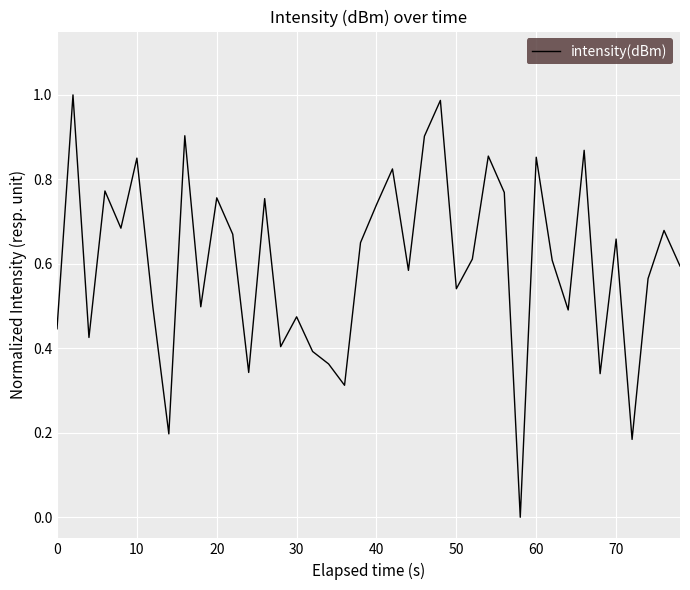

How many values exceed 0?

39